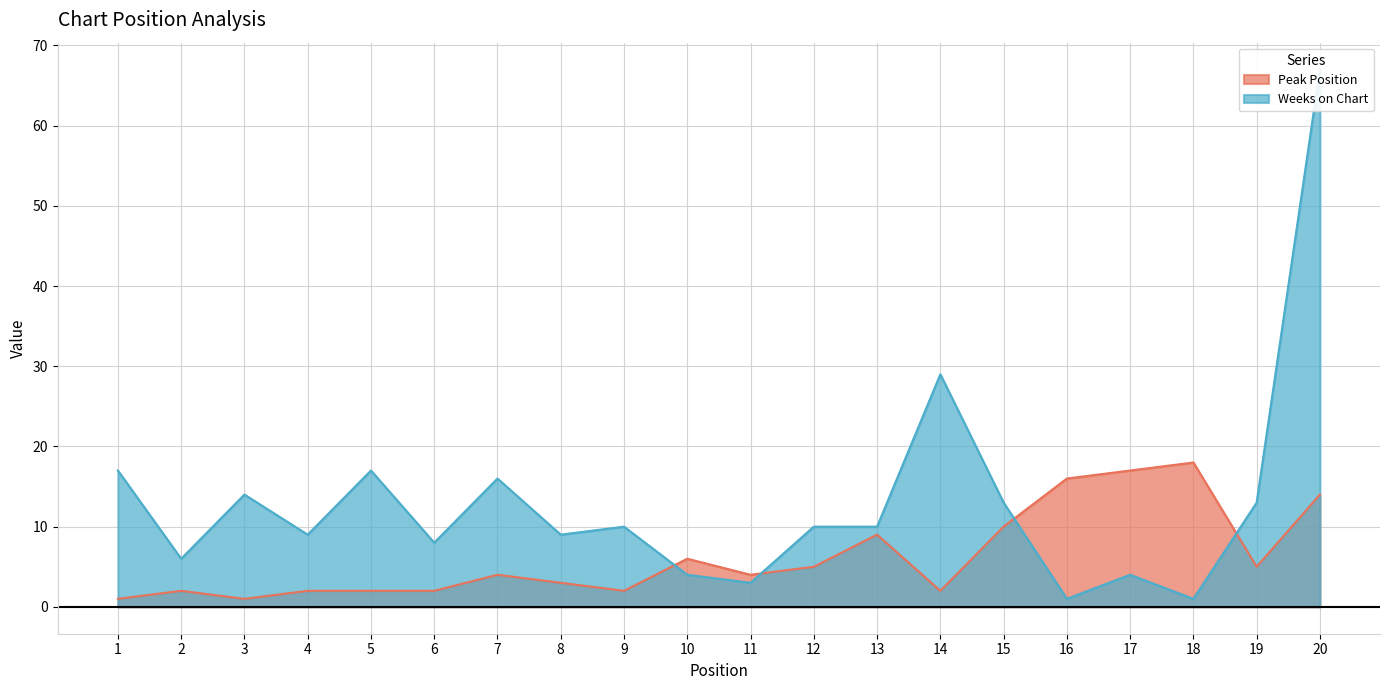

Rank the series by their maximum value, from lowest to highest.

Peak Position, Weeks on Chart